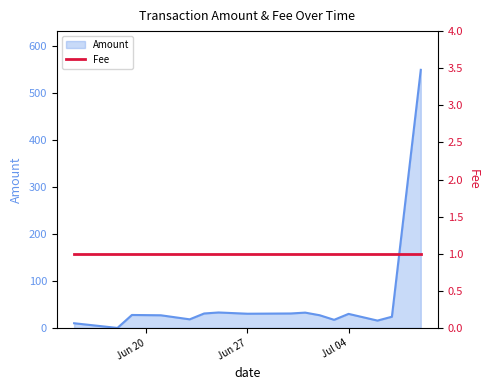

At which label does the data first exceed 27?

2017-06-19